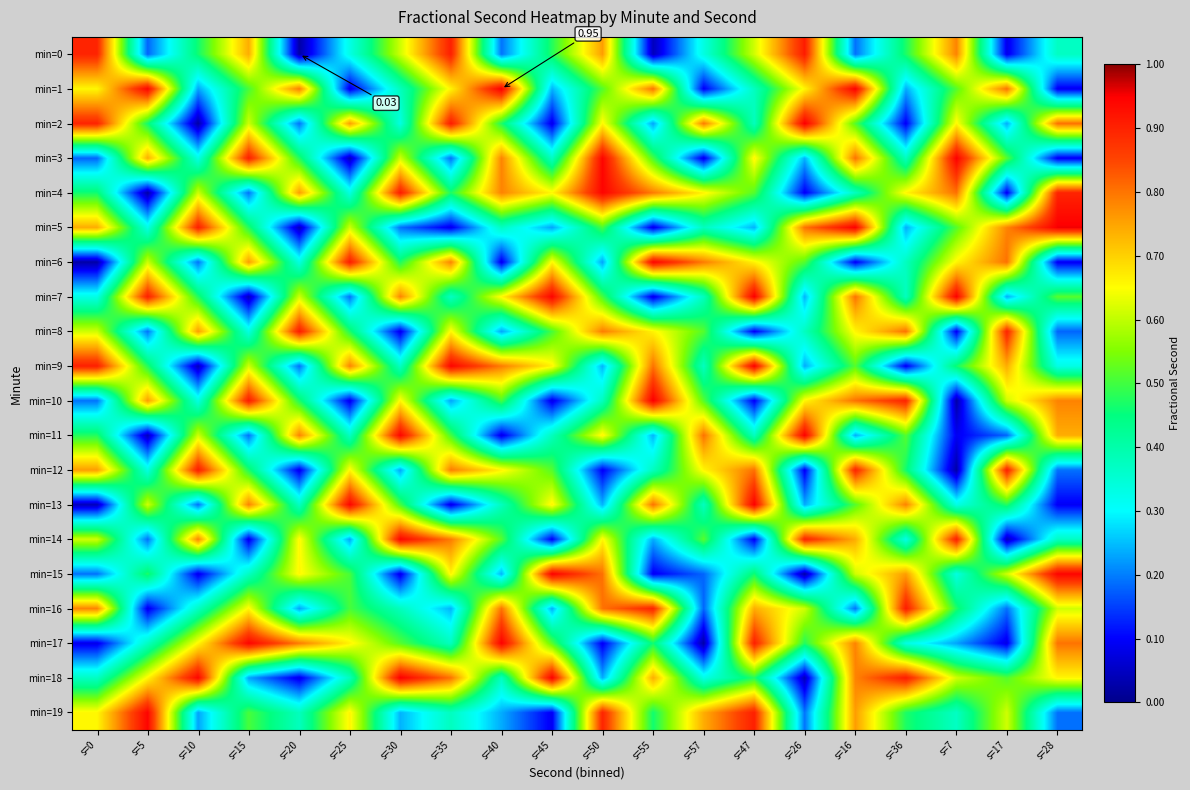

Is the value of min=2 at s=50 greater than the value of min=11 at s=57?

No